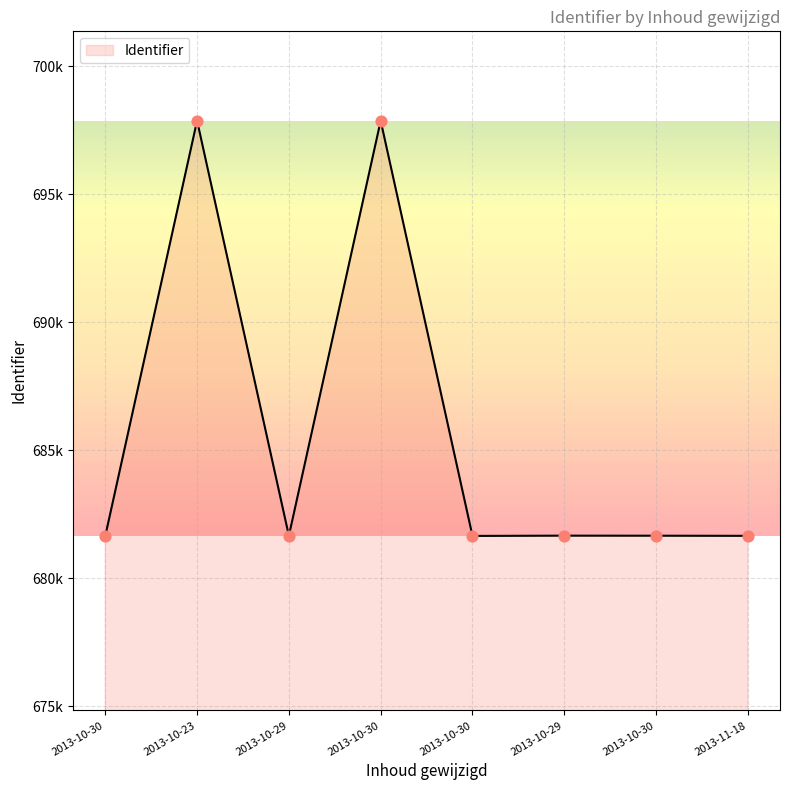

Between 2013-11-18 and 2013-10-30, which is larger?

2013-10-30